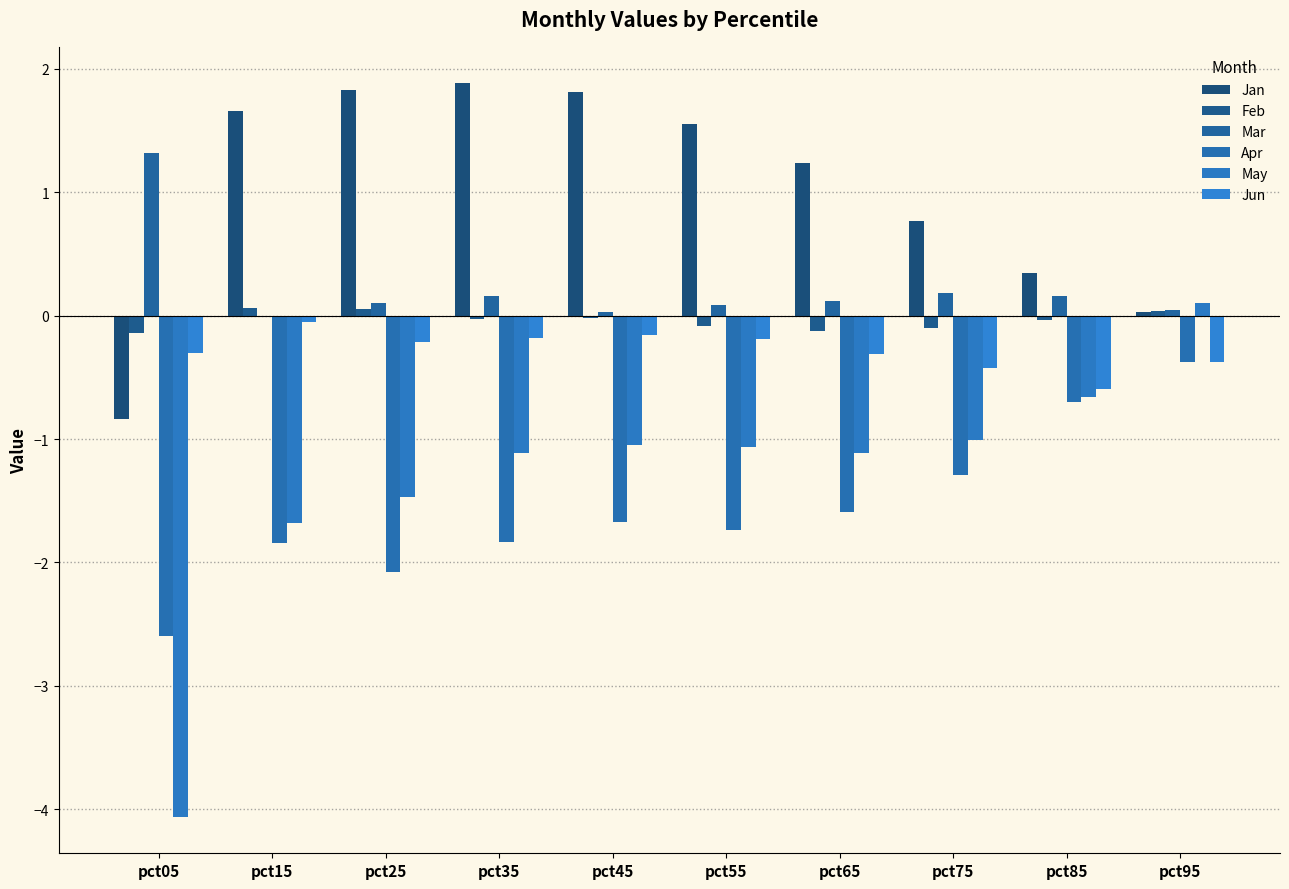

Reading right to left, list all the values displayed in this chart.

Jan: pct95=0.0	pct85=0.3	pct75=0.8	pct65=1.2	pct55=1.6	pct45=1.8	pct35=1.9	pct25=1.8	pct15=1.7	pct05=-0.8
Feb: pct95=0.0	pct85=-0.0	pct75=-0.1	pct65=-0.1	pct55=-0.1	pct45=-0.0	pct35=-0.0	pct25=0.1	pct15=0.1	pct05=-0.1
Mar: pct95=0.0	pct85=0.2	pct75=0.2	pct65=0.1	pct55=0.1	pct45=0.0	pct35=0.2	pct25=0.1	pct15=-0.0	pct05=1.3
Apr: pct95=-0.4	pct85=-0.7	pct75=-1.3	pct65=-1.6	pct55=-1.7	pct45=-1.7	pct35=-1.8	pct25=-2.1	pct15=-1.8	pct05=-2.6
May: pct95=0.1	pct85=-0.7	pct75=-1.0	pct65=-1.1	pct55=-1.1	pct45=-1.0	pct35=-1.1	pct25=-1.5	pct15=-1.7	pct05=-4.1
Jun: pct95=-0.4	pct85=-0.6	pct75=-0.4	pct65=-0.3	pct55=-0.2	pct45=-0.2	pct35=-0.2	pct25=-0.2	pct15=-0.1	pct05=-0.3